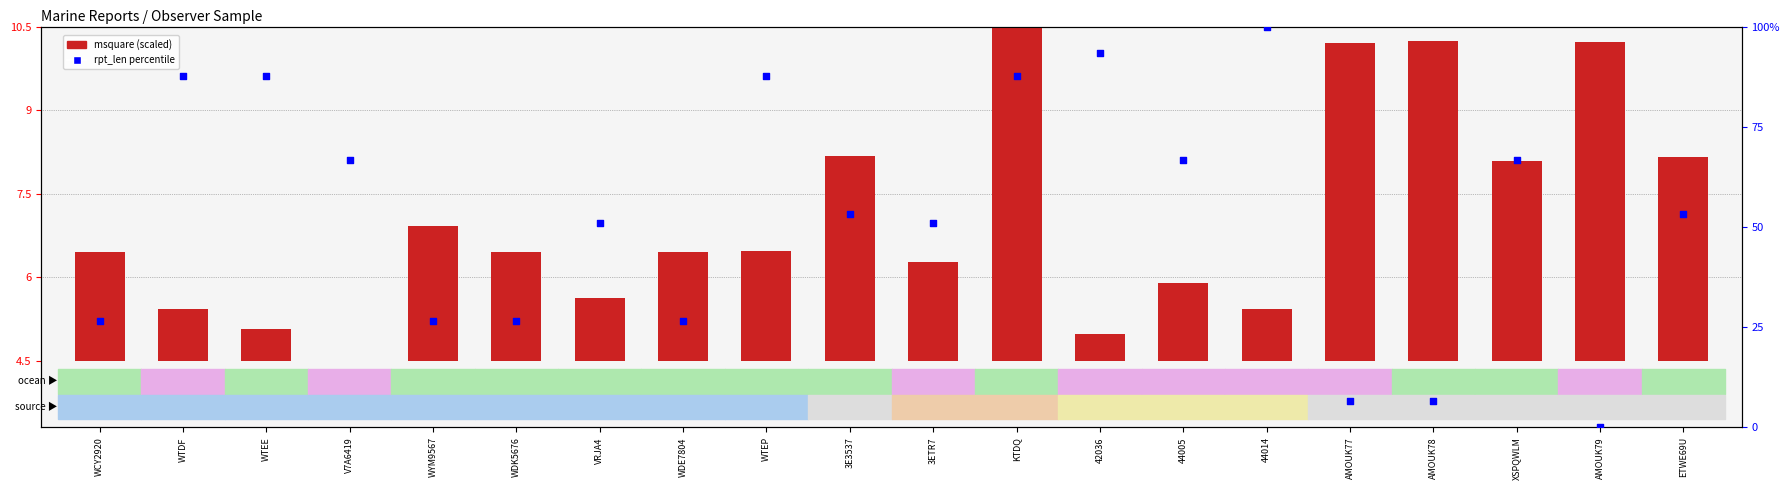

Which series reaches the minimum Y coordinate?

msquare (scaled)